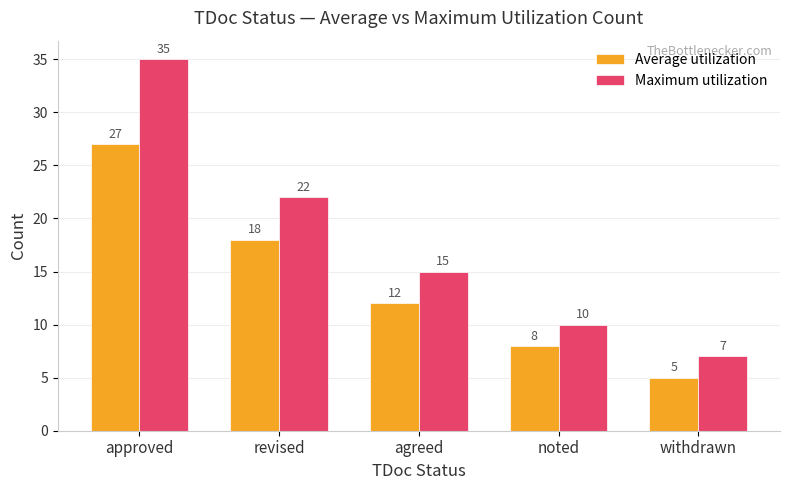

At how many categories does at least one series exceed 18?

2